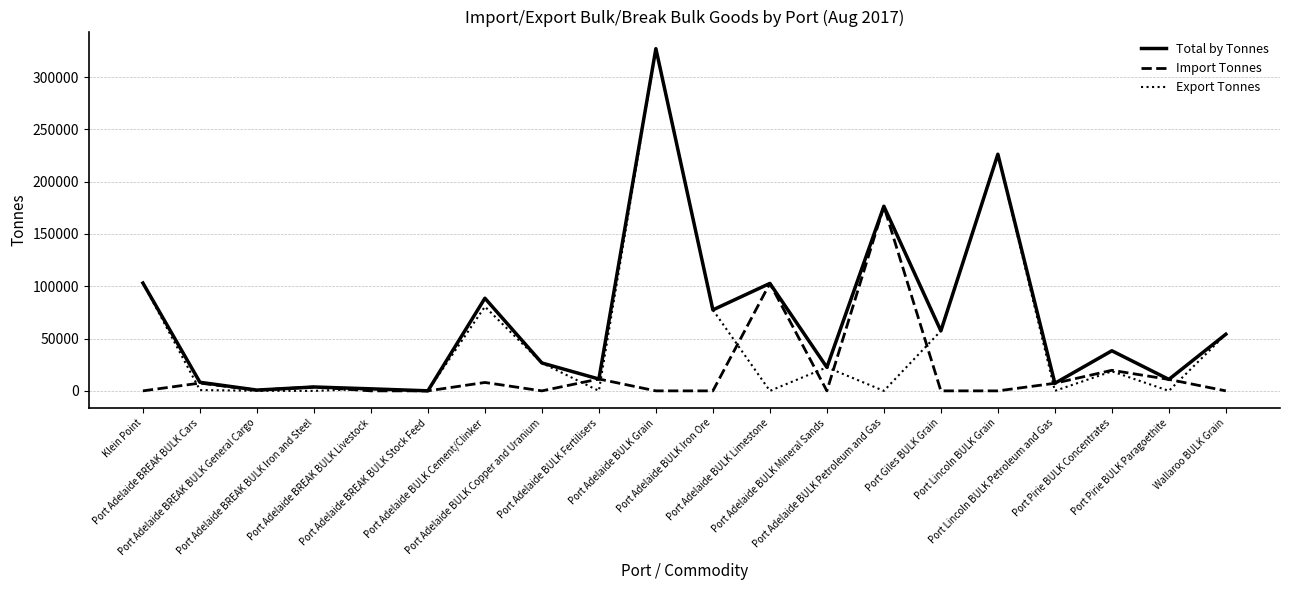

True or false: Export Tonnes has more than 0 points higher than both neighbors.

True